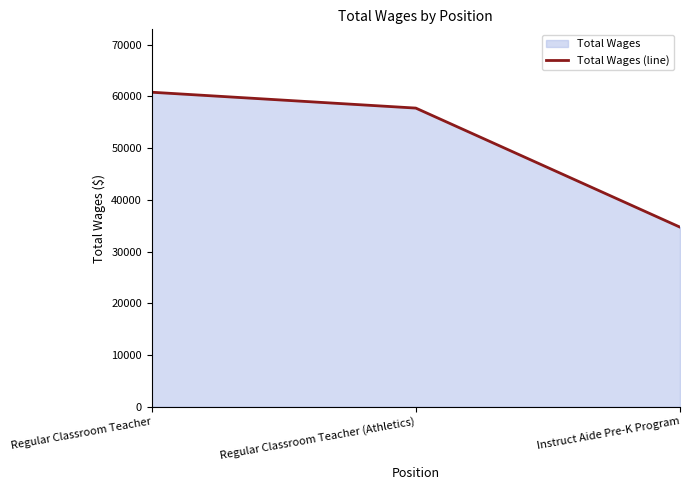

List the labels in order of value, smallest first.

Instruct Aide Pre-K Program, Regular Classroom Teacher (Athletics), Regular Classroom Teacher